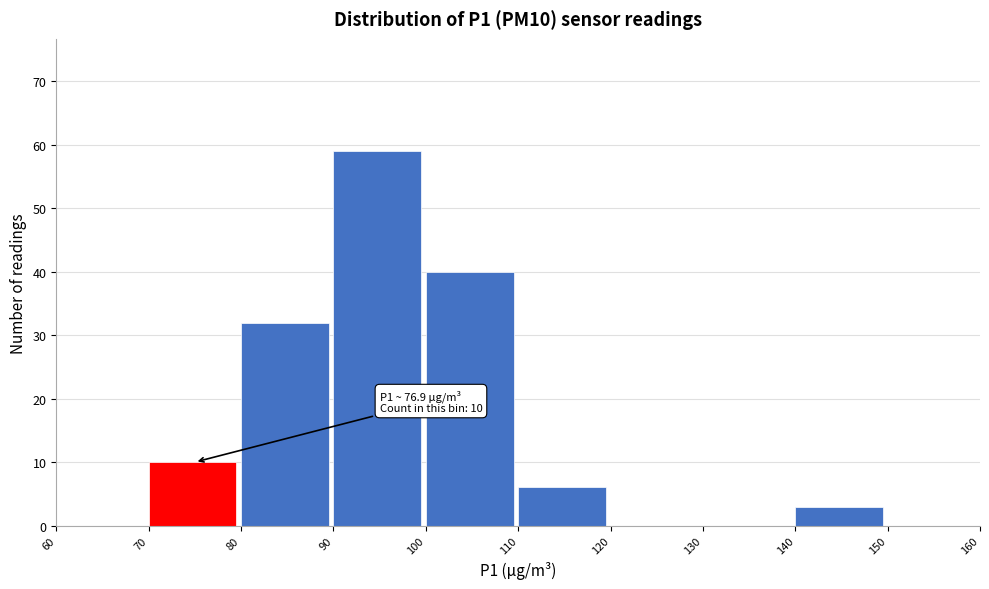

Over which range of the x-axis is the bar tallest?

90 to 100